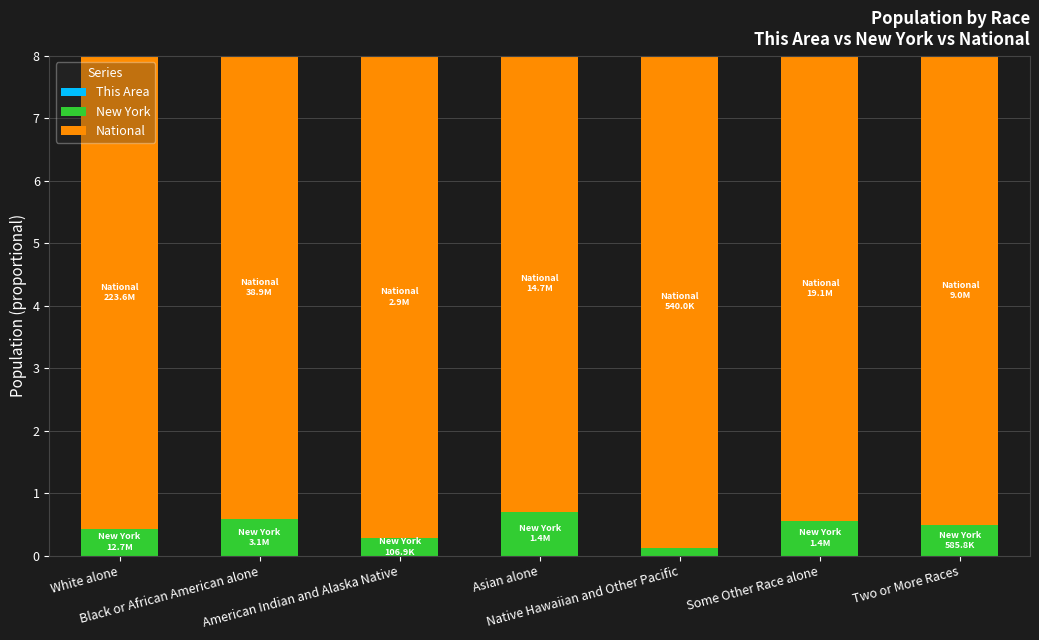

At which label is National closest to 7?

Asian alone